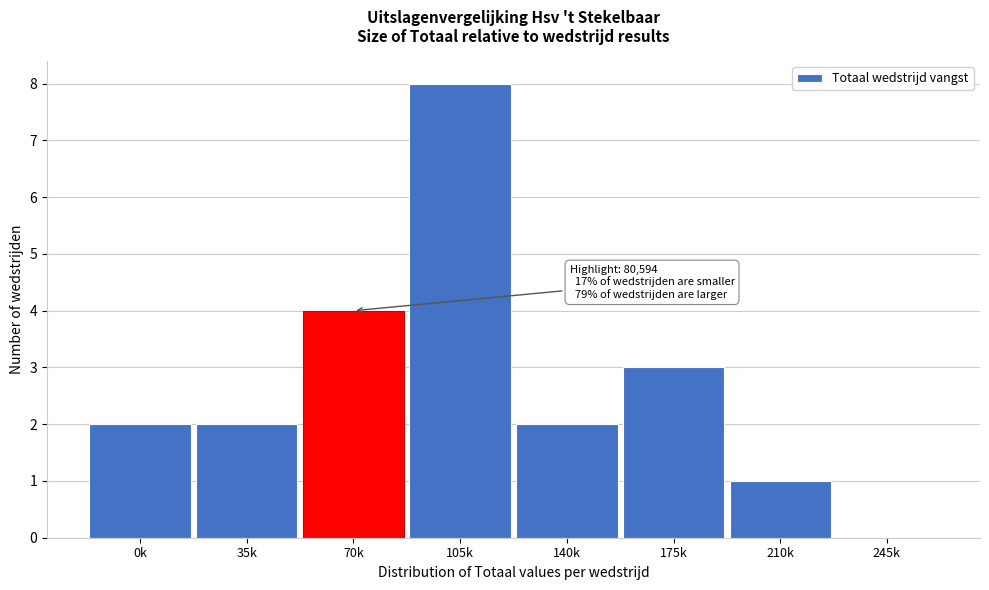

Reading left to right, list all the values displayed in this chart.

0k=2	35k=2	70k=4	105k=8	140k=2	175k=3	210k=1	245k=0